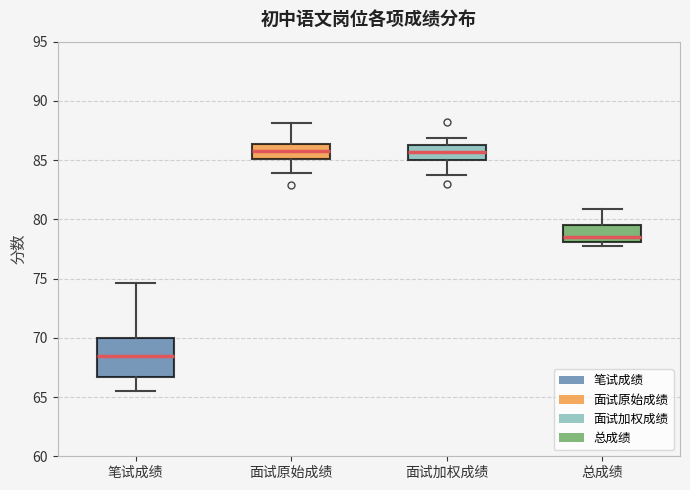

Reading left to right, read every box against the y-axis: the position of its median line, the range the box covers, and the ends of its whiskers. The values are not printed on the chart, so give them approximately, as read against the axis.

笔试成绩: median 68.5, box 66.5 to 70.0, whiskers 65.5 to 74.5
面试原始成绩: median 86.0, box 85.0 to 86.5, whiskers 84.0 to 88.0
面试加权成绩: median 85.5, box 85.0 to 86.5, whiskers 84.0 to 87.0
总成绩: median 78.5, box 78.0 to 79.5, whiskers 77.5 to 81.0